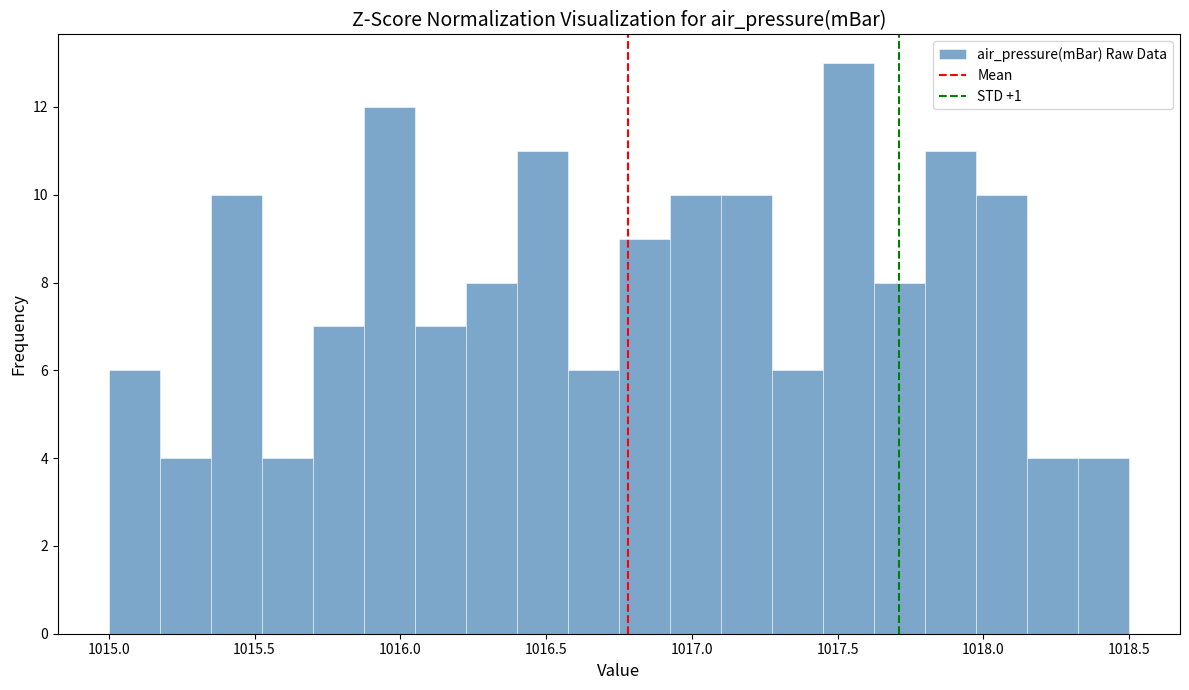

Read against the x-axis, roughly where is the centre of the tallest bar?

1017.55